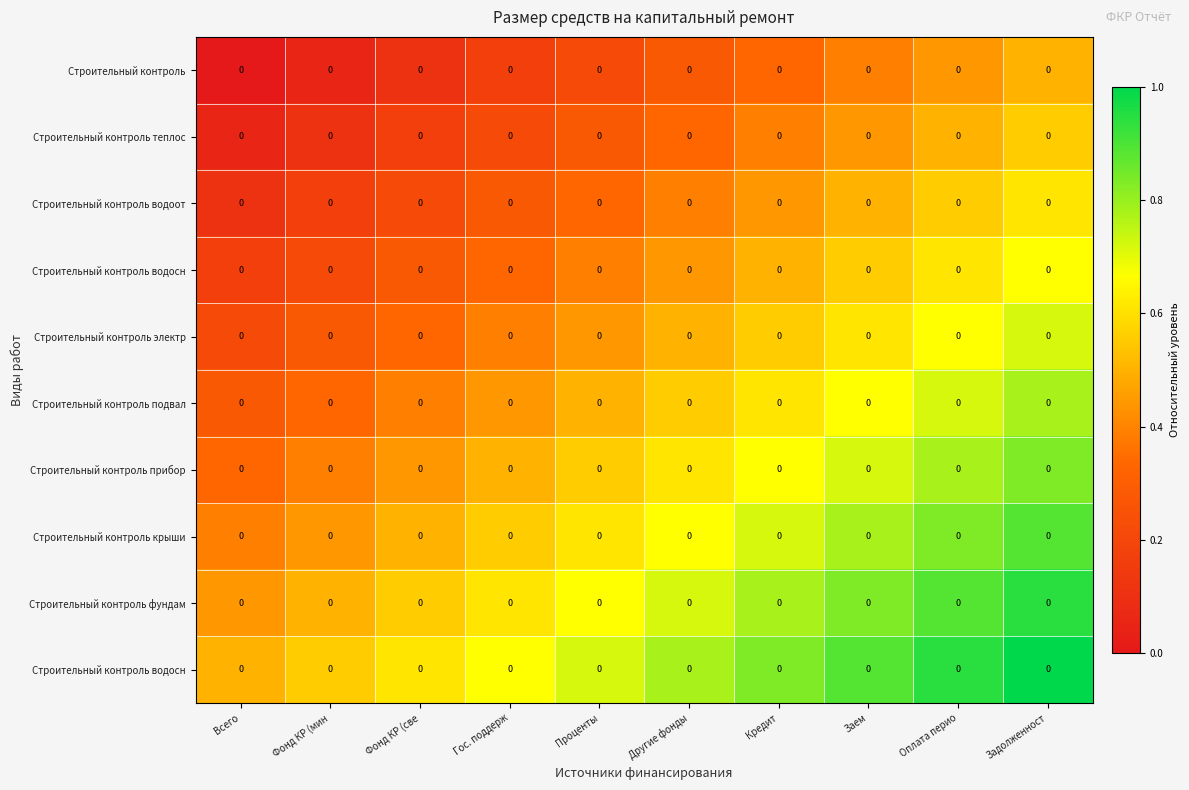

At how many categories does at least one series exceed 0?

10